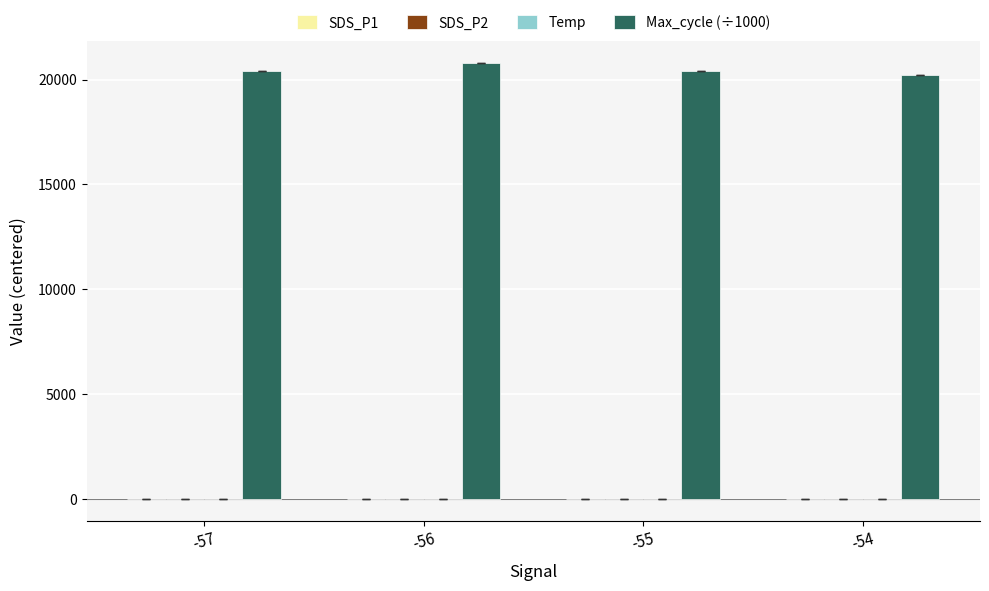

What is the maximum value shown in the chart?

20795.4